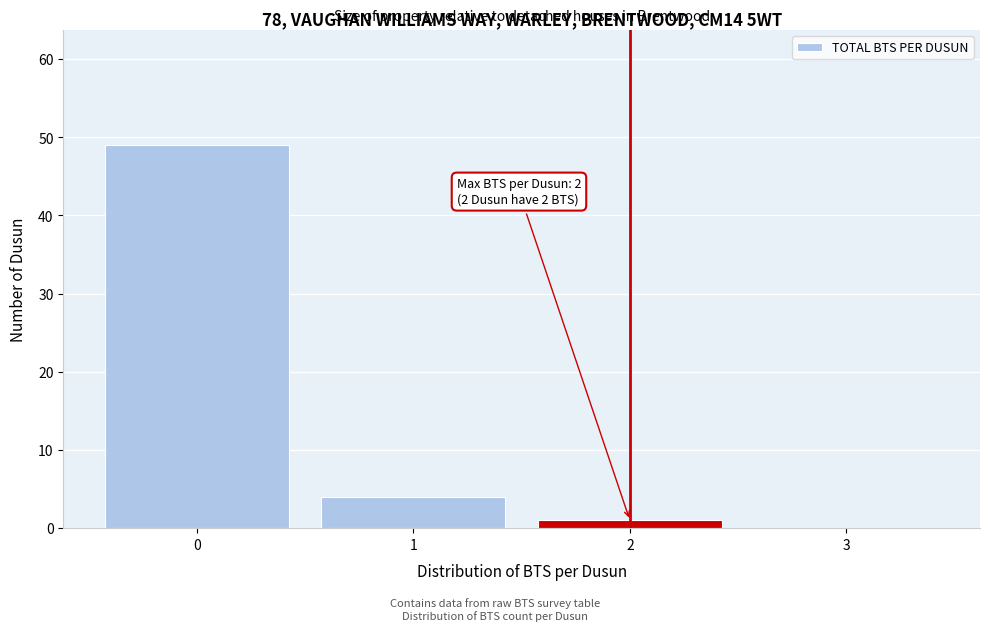

Reading left to right, what are all the values shown in this chart?

0=49	1=4	2=1	3=0